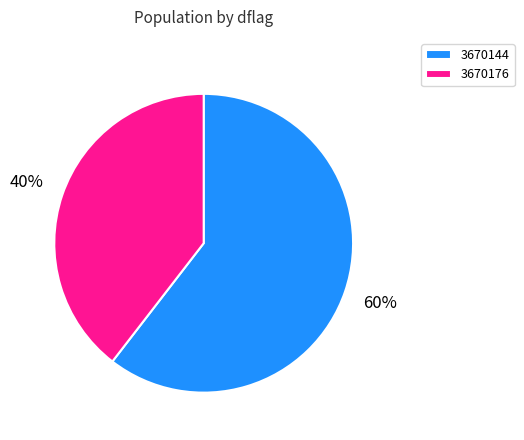

To the nearest percent, what is the average slice percentage?

50%